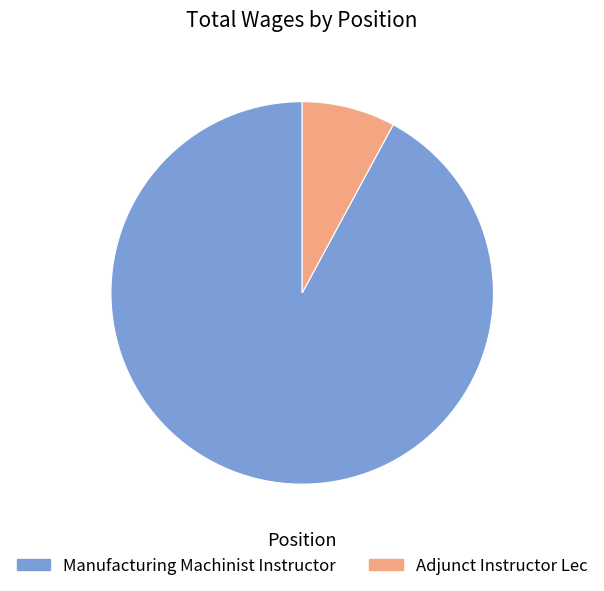

Does Manufacturing Machinist Instructor account for over 50% of the chart?

Yes